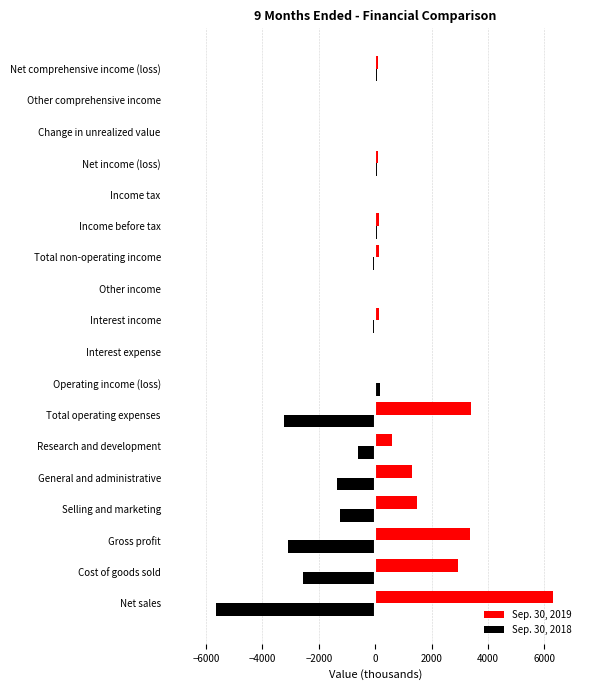

The value of Sep. 30, 2018 at Interest expense is 1770. True or false?

False